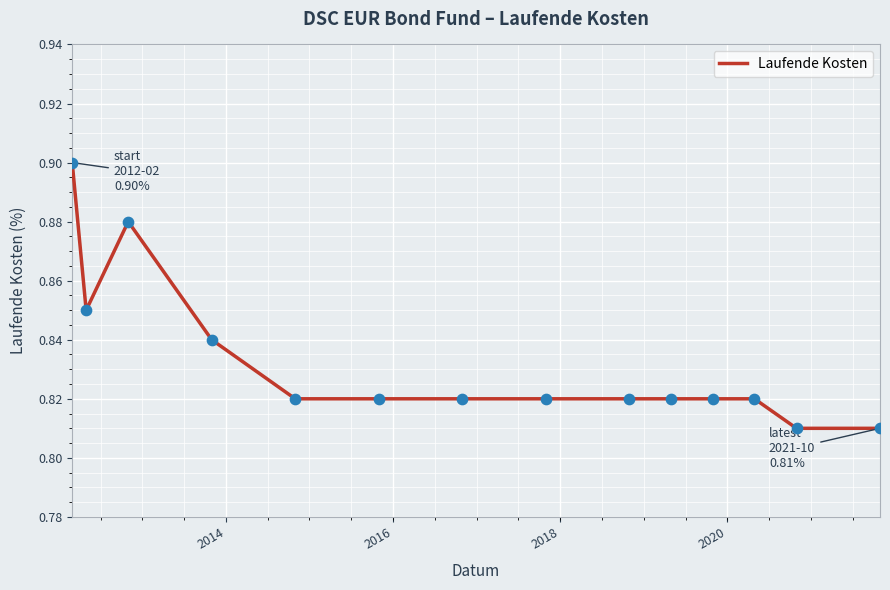

Does the chart have visible grid lines?

Yes